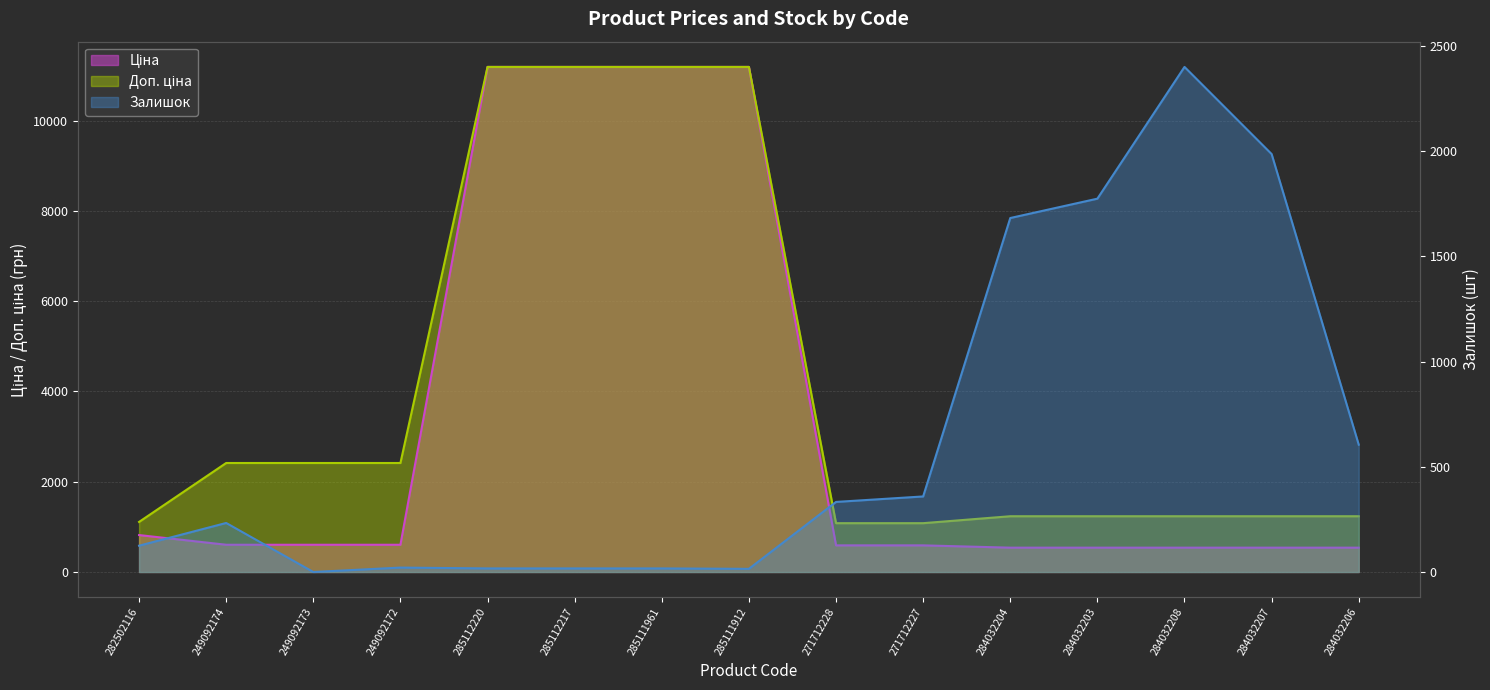

Reading left to right, extract all data points from this chart.

Ціна: 818.5	603.7	603.7	603.7	11188.2	11188.2	11188.2	11188.2	589.9	589.9	539.0	539.0	539.0	539.0	539.0
Доп. ціна: 1109.2	2414.8	2414.8	2414.8	11188.2	11188.2	11188.2	11188.2	1081.7	1081.7	1235.4	1235.4	1235.4	1235.4	1235.4
Залишок: 125.0	233.0	0.0	21.0	17.0	17.0	17.0	15.0	333.0	359.0	1682.0	1774.0	2400.0	1986.0	605.0